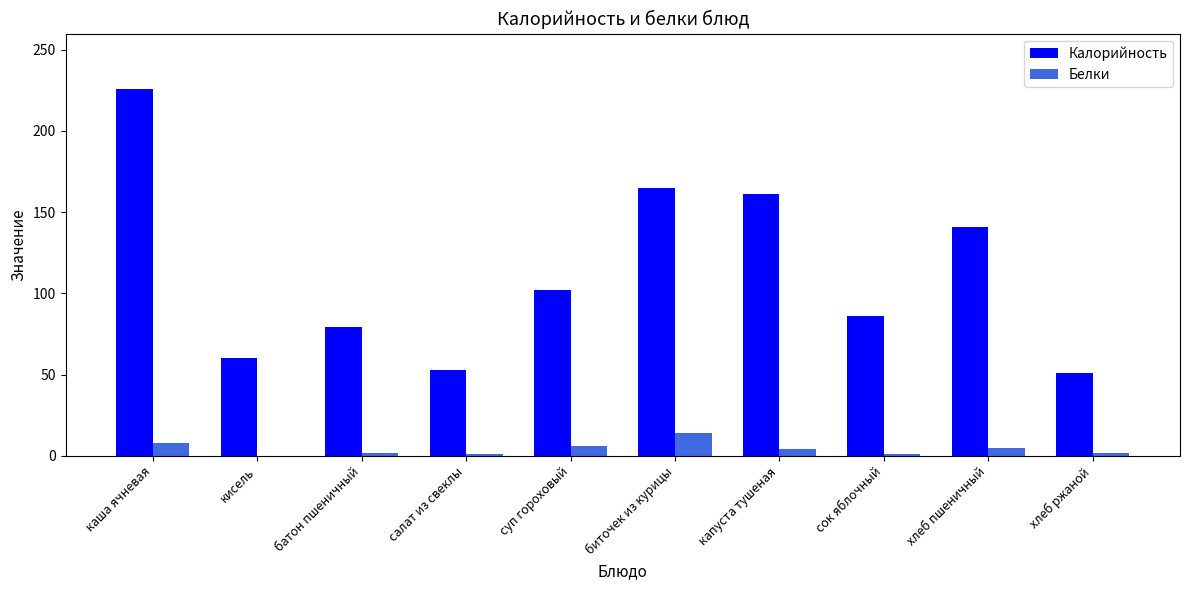

What is the total value across all series at хлеб пшеничный?

146